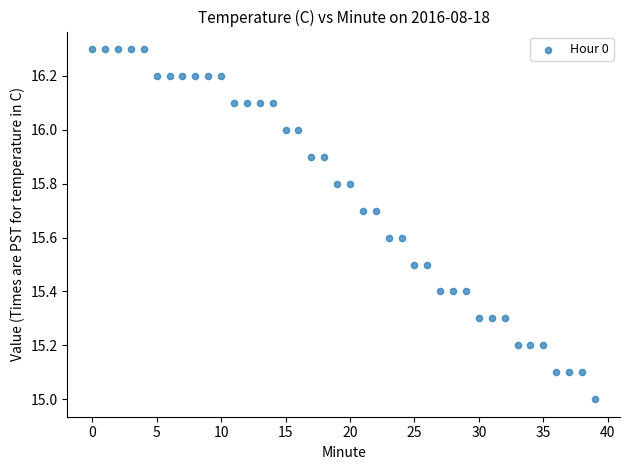

What is the range of Y values (max minus min)?

1.3